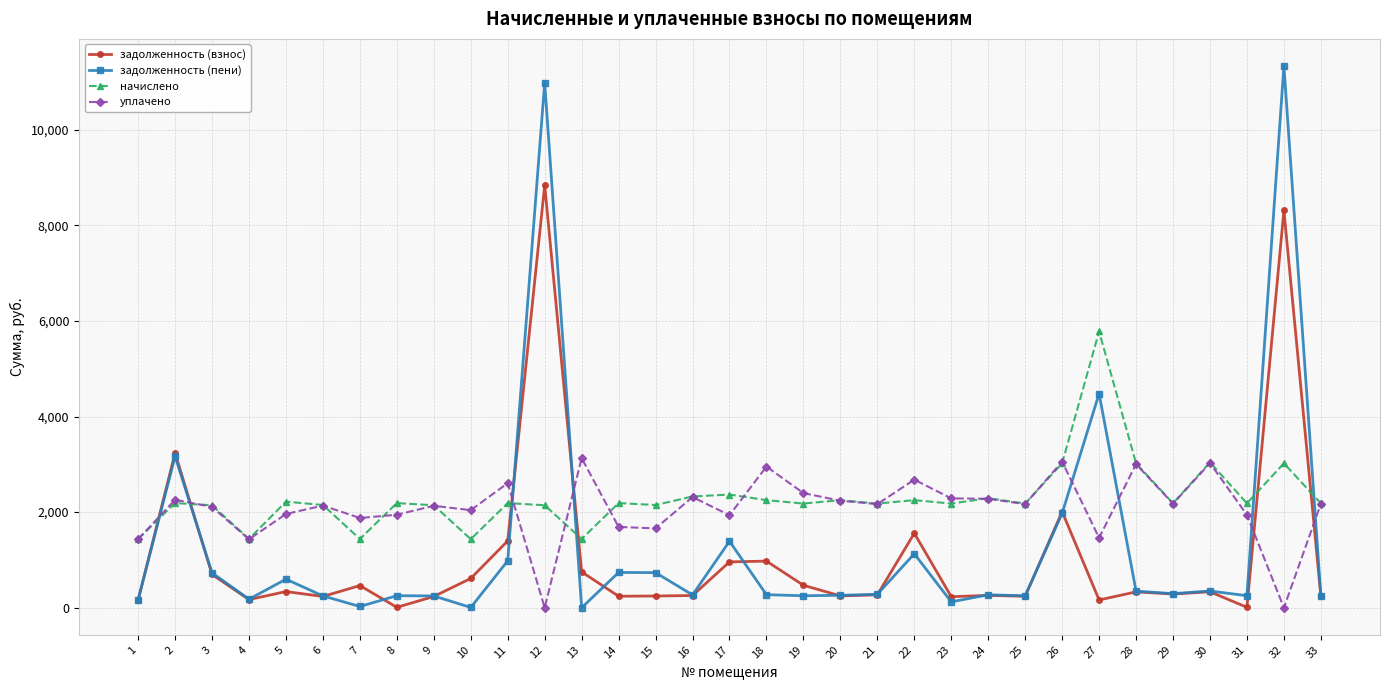

How many data points in уплачено are less than 2167?

16